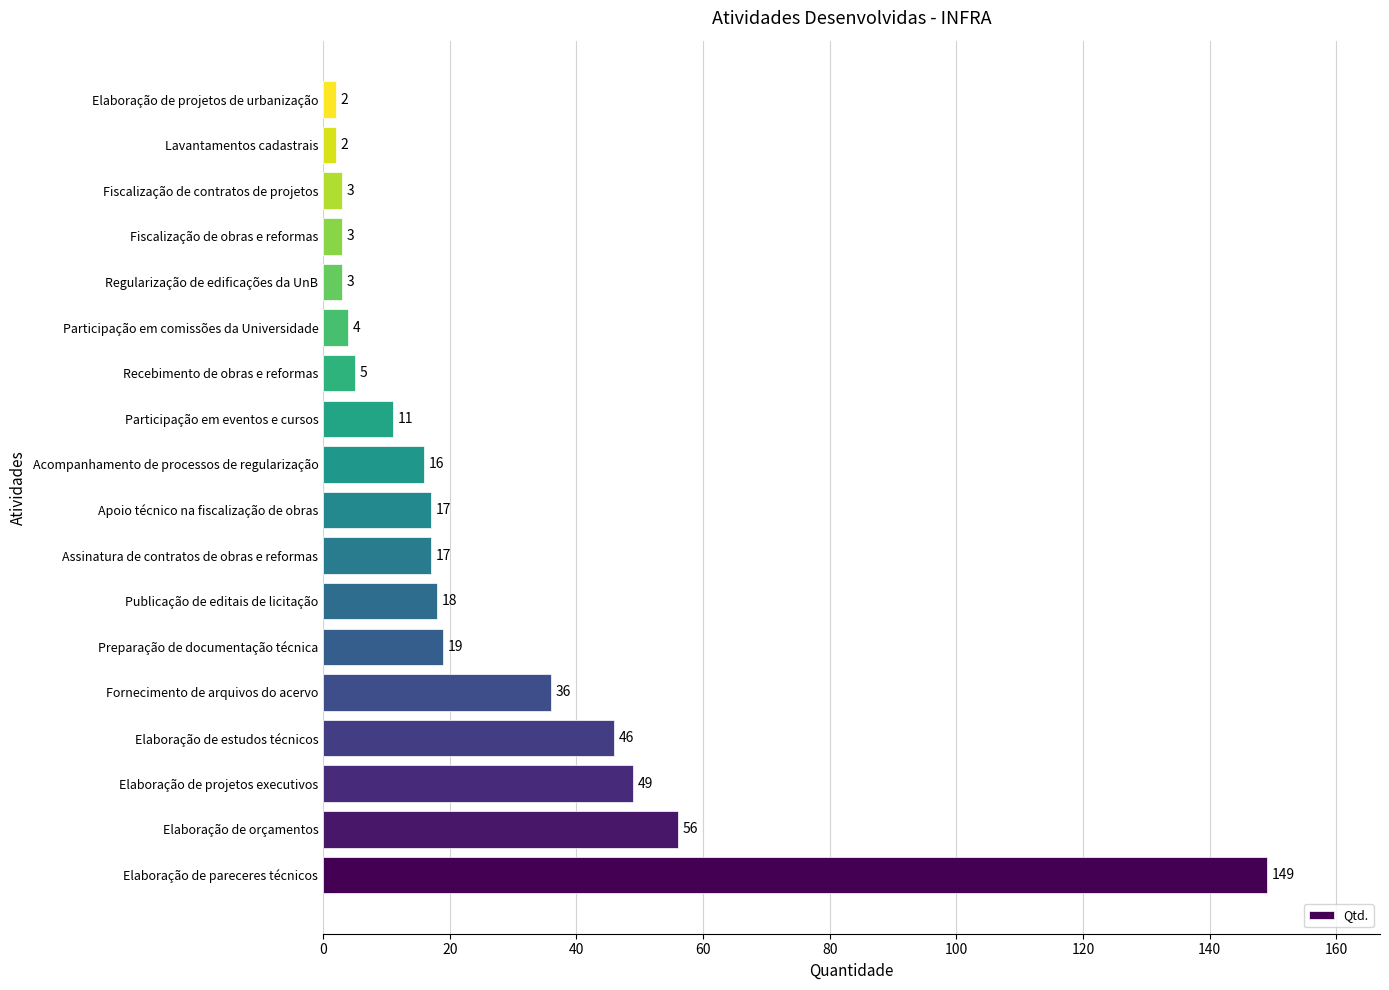

How many data points are less than 17?

9